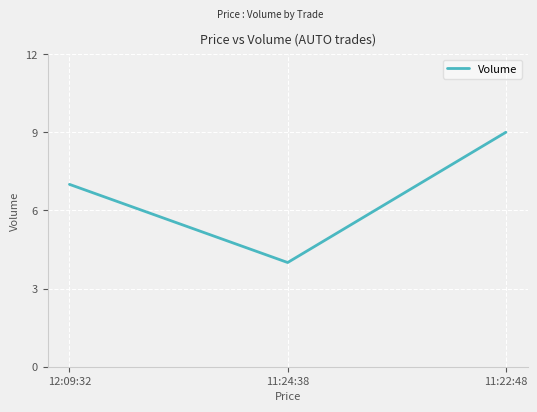

Between 11:24:38 and 12:09:32, which is larger?

12:09:32